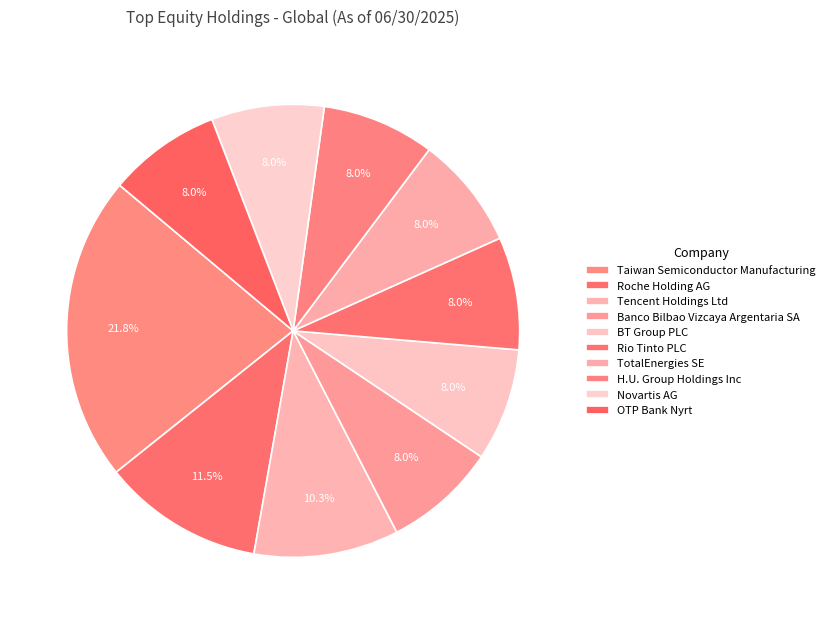

What percentage is the Banco Bilbao Vizcaya Argentaria SA slice, to the nearest percent?

8%